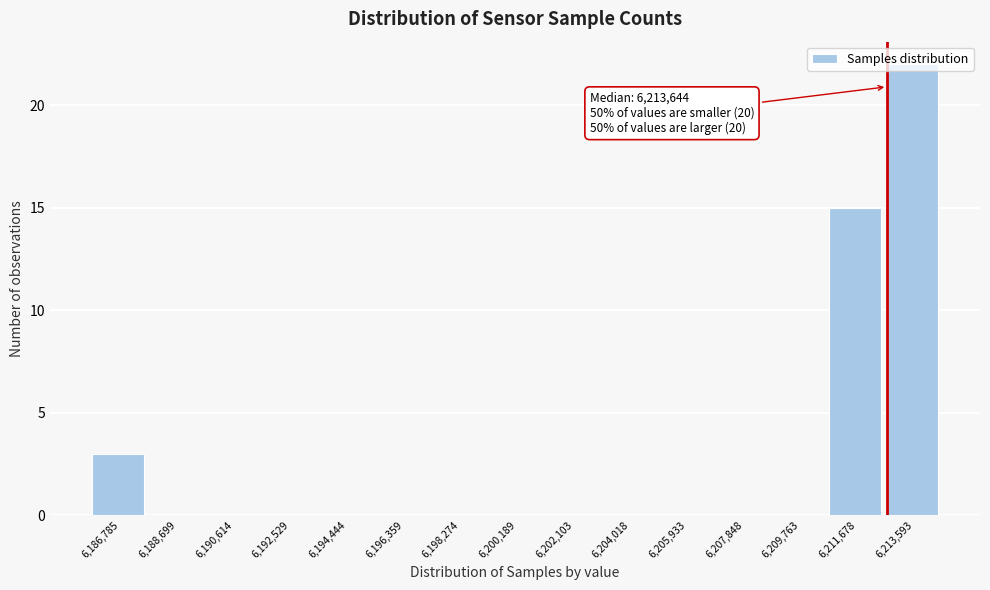

The value at 6,213,593 is 22. True or false?

True